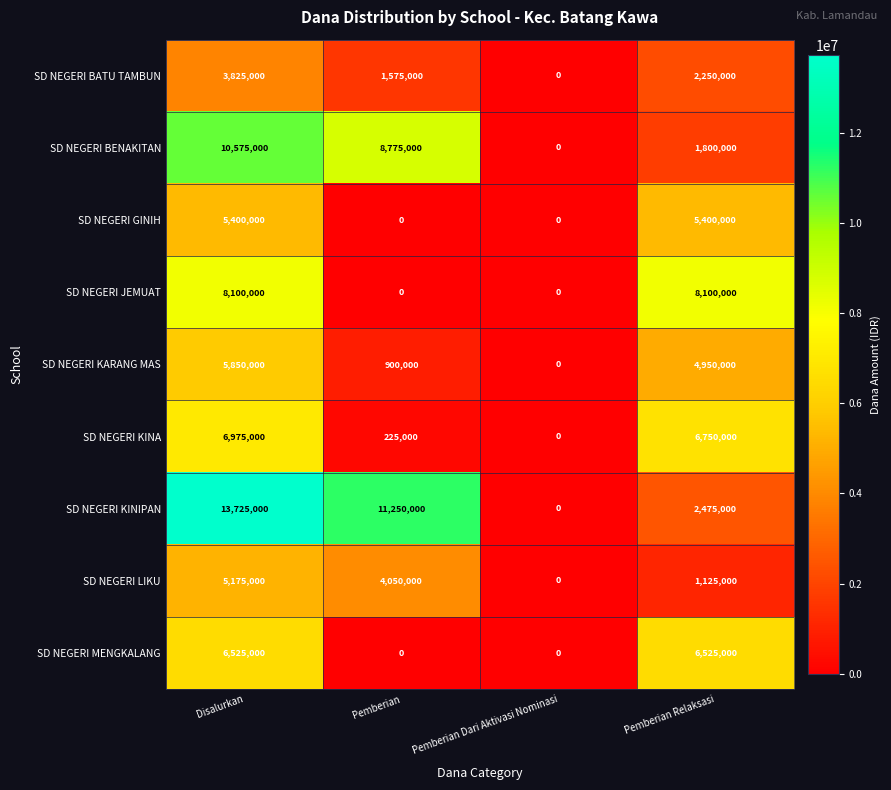

What is the greatest value displayed?

13725000